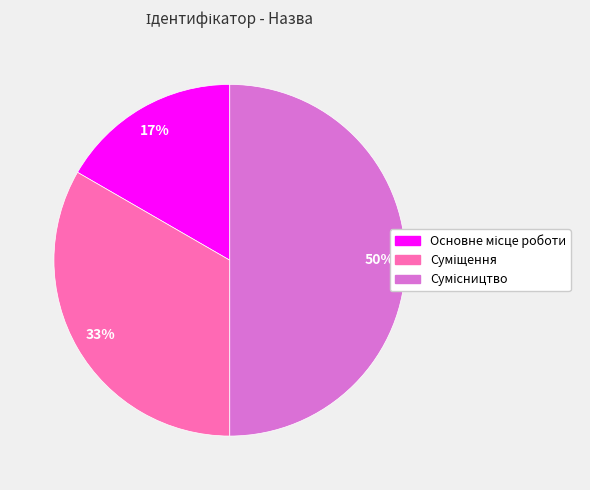

To the nearest percent, what is the difference between the largest and smallest slice percentages?

33%